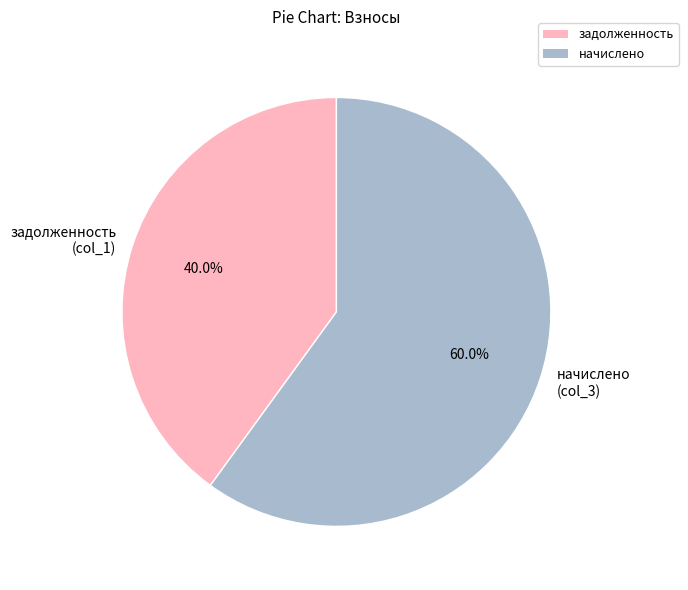

Which slice is the smallest?

задолженность (col_1)